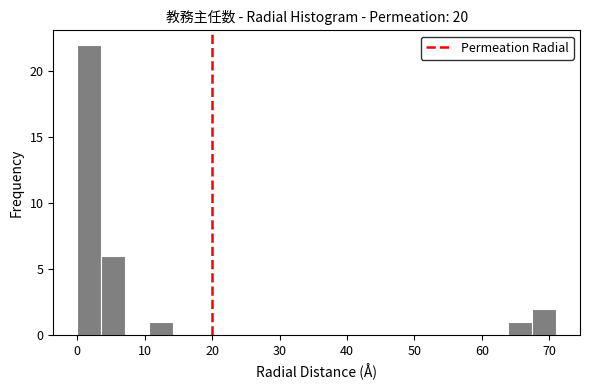

Read against the x-axis, roughly where is the centre of the tallest bar?

2